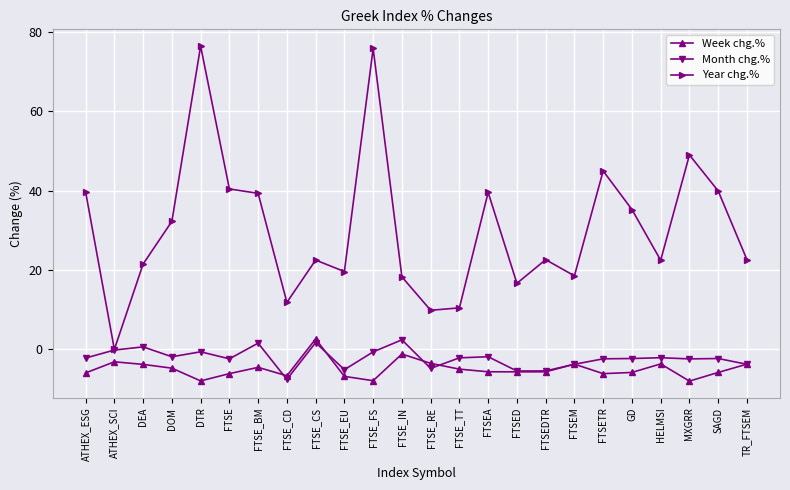

Rank the series at FTSETR from lowest to highest value.

Week chg.%, Month chg.%, Year chg.%